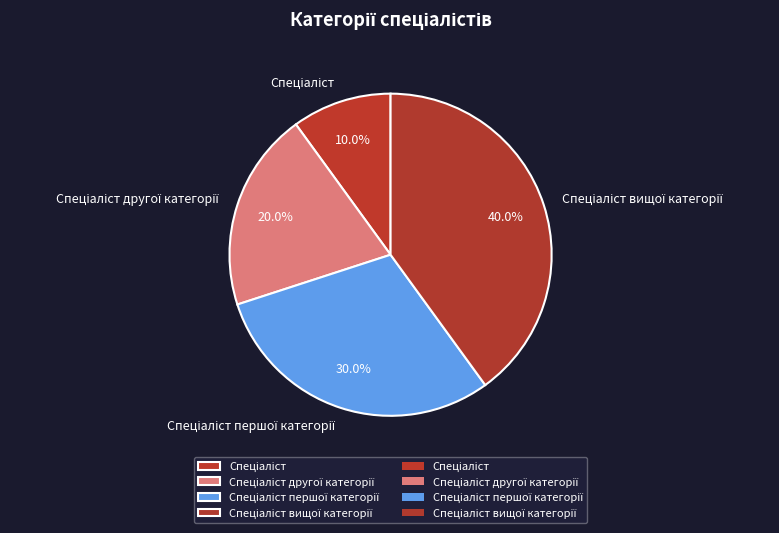

Does any single category account for the majority?

No